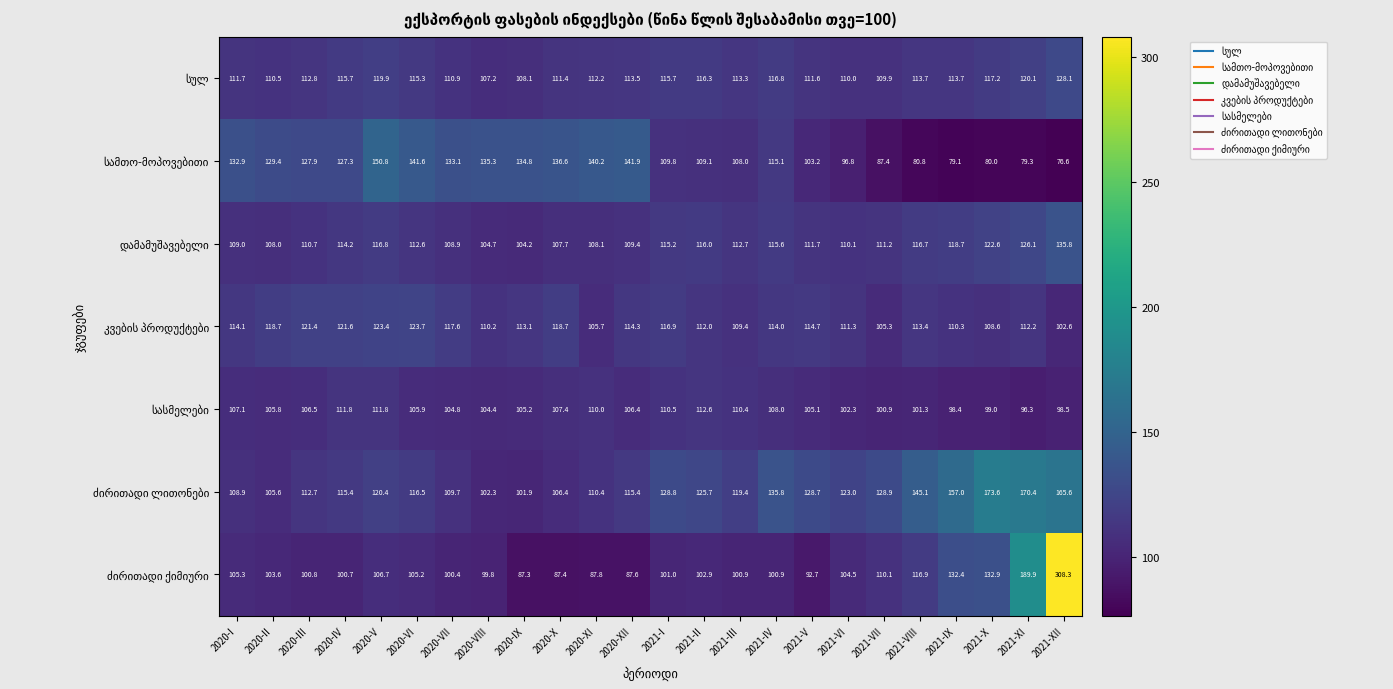

Which label corresponds to the largest value in the chart?

2021-XII